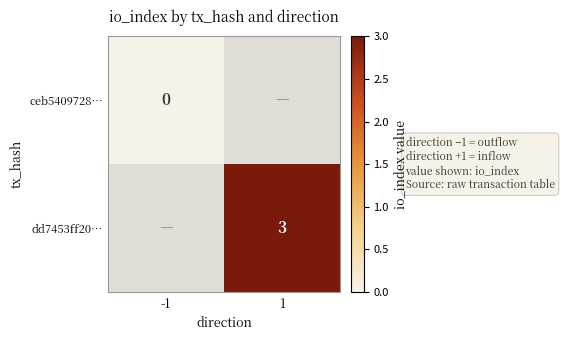

Is it true that dd7453ff20… equals 3 at 1?

True